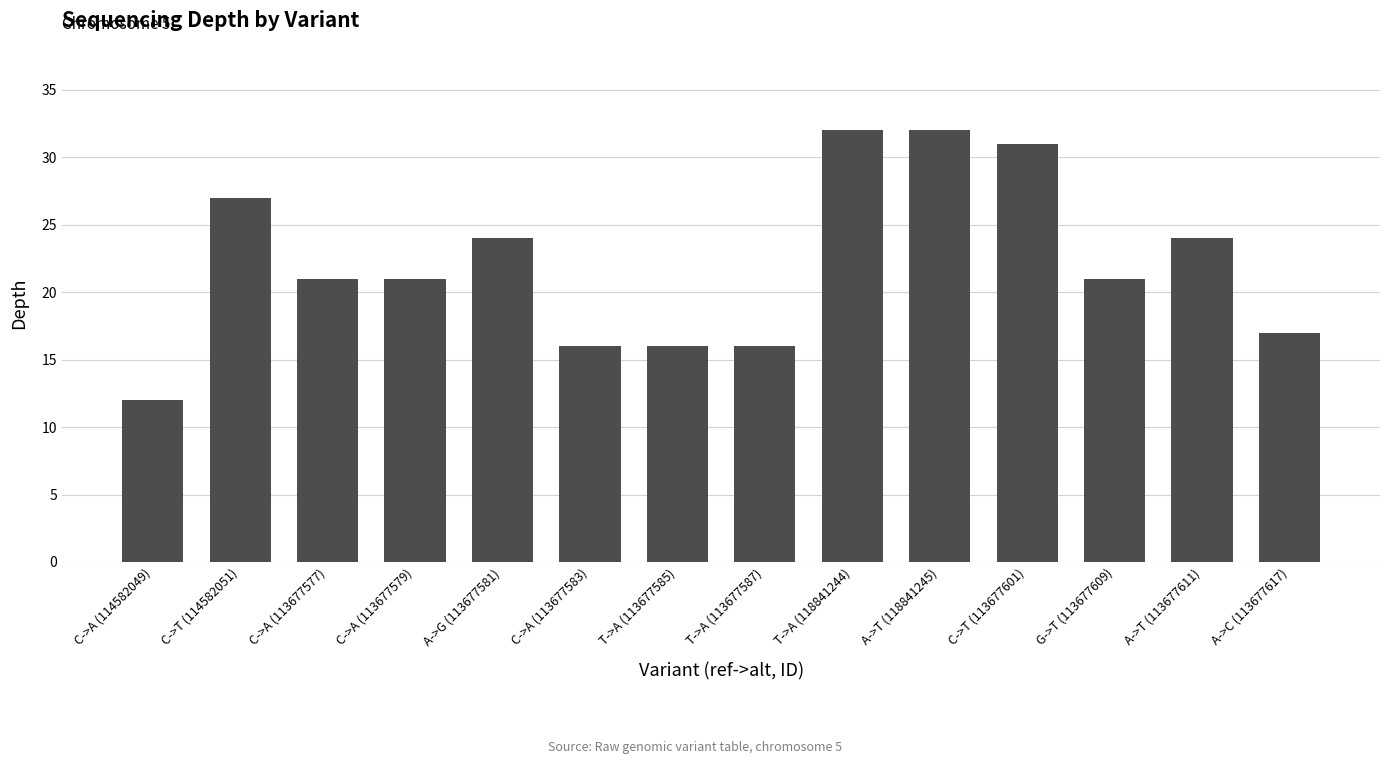

What is the difference between the maximum and minimum values?

20